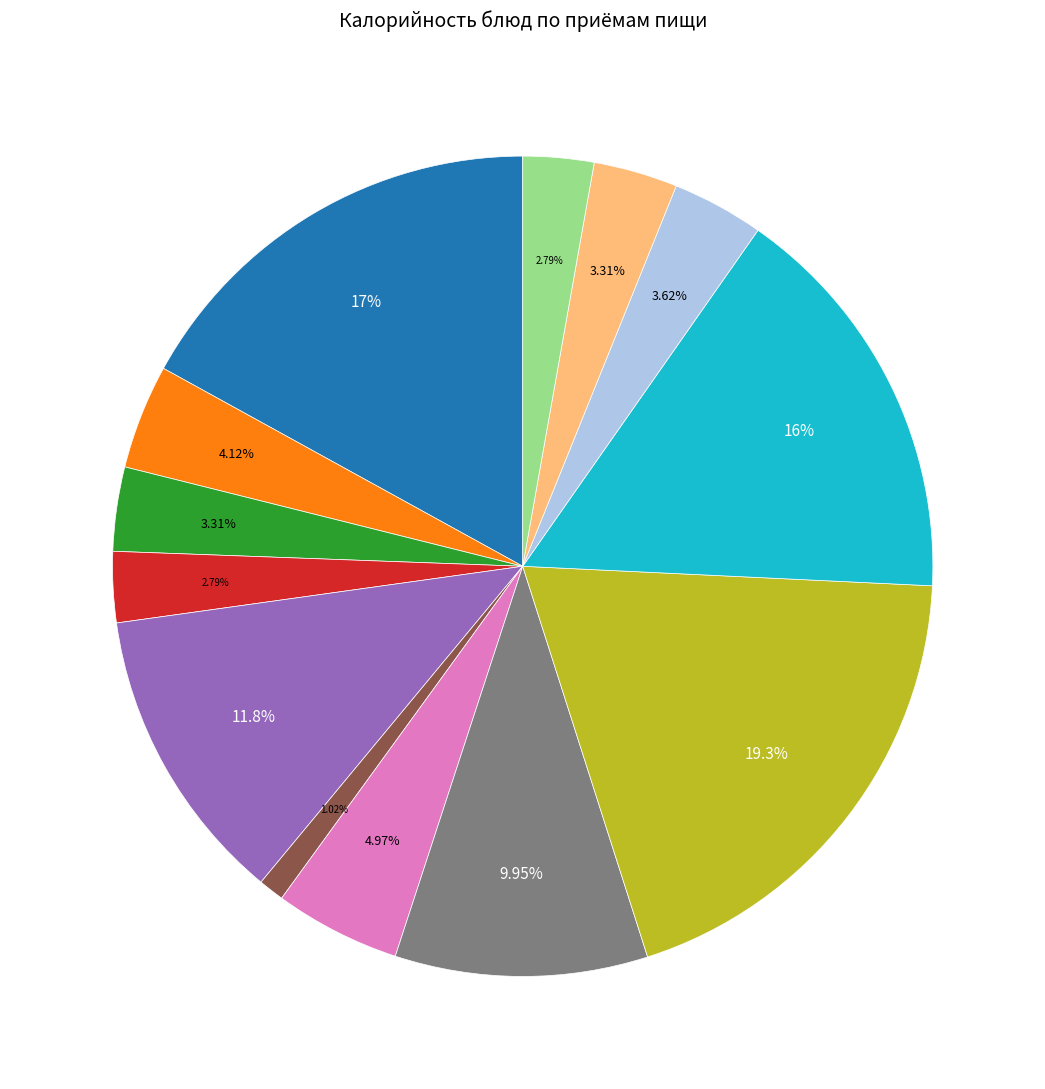

Is there any slice that represents more than half of the pie?

No